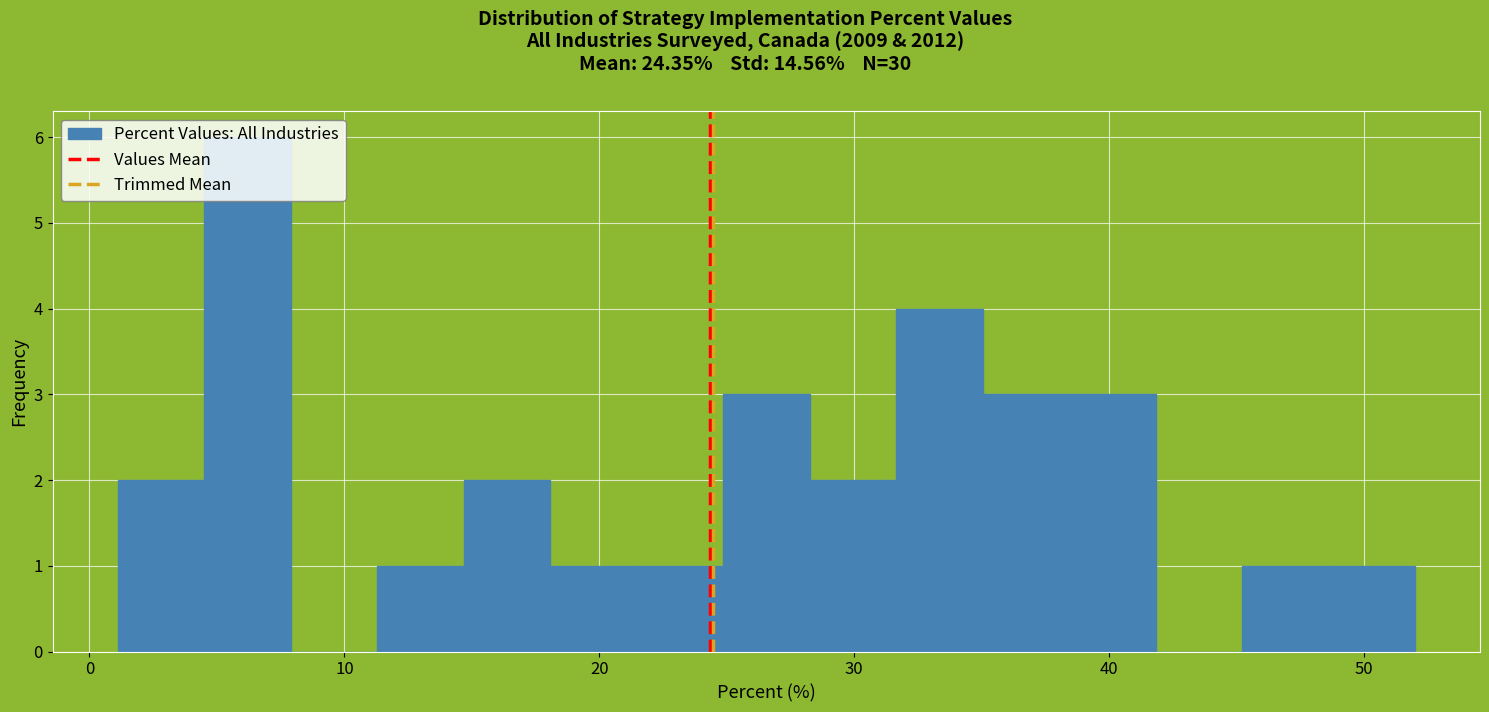

Around what value on the x-axis is the tallest bar? Give the approximate position of its centre, as read against the axis.

6